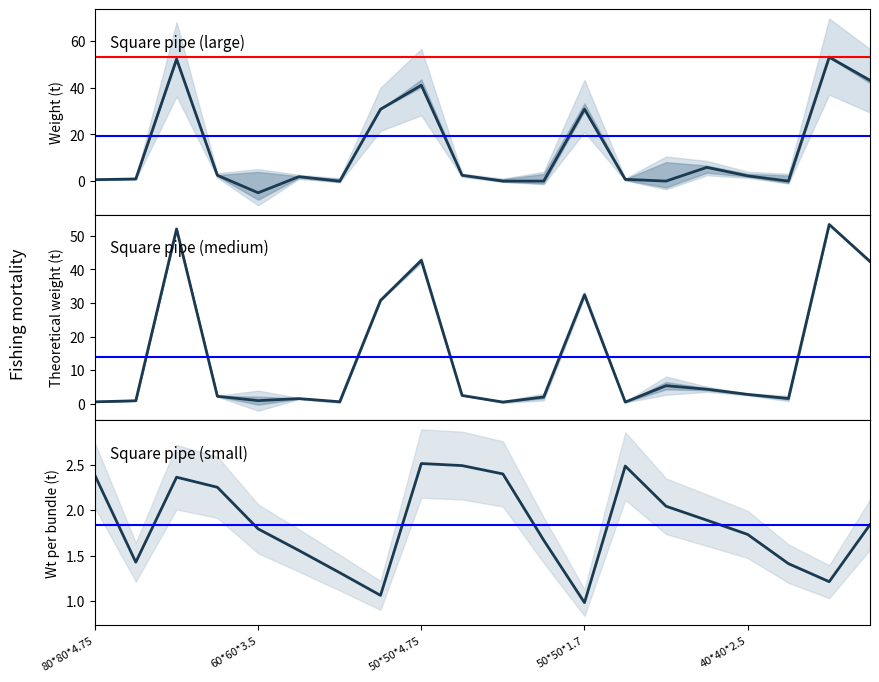

Read the Theoretical weight value at 7.

30.8